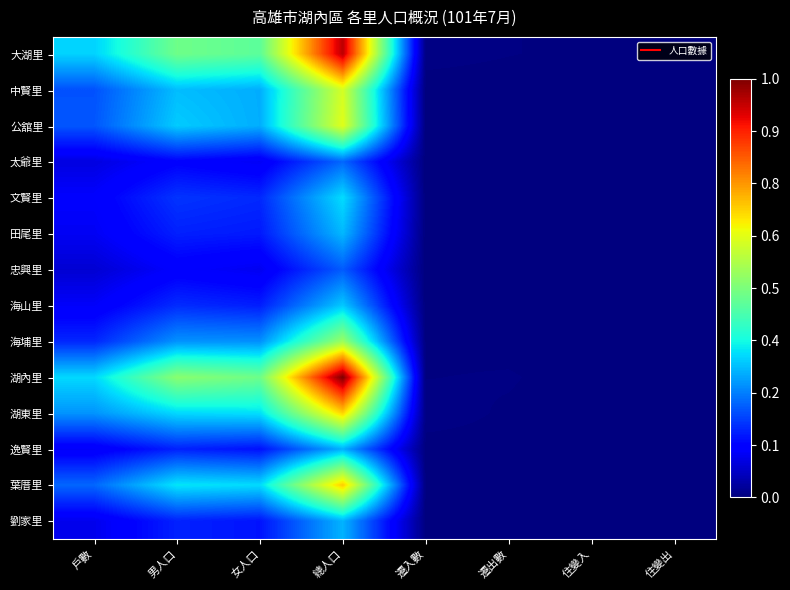

At which category does the chart reach its minimum across all series?

住變入